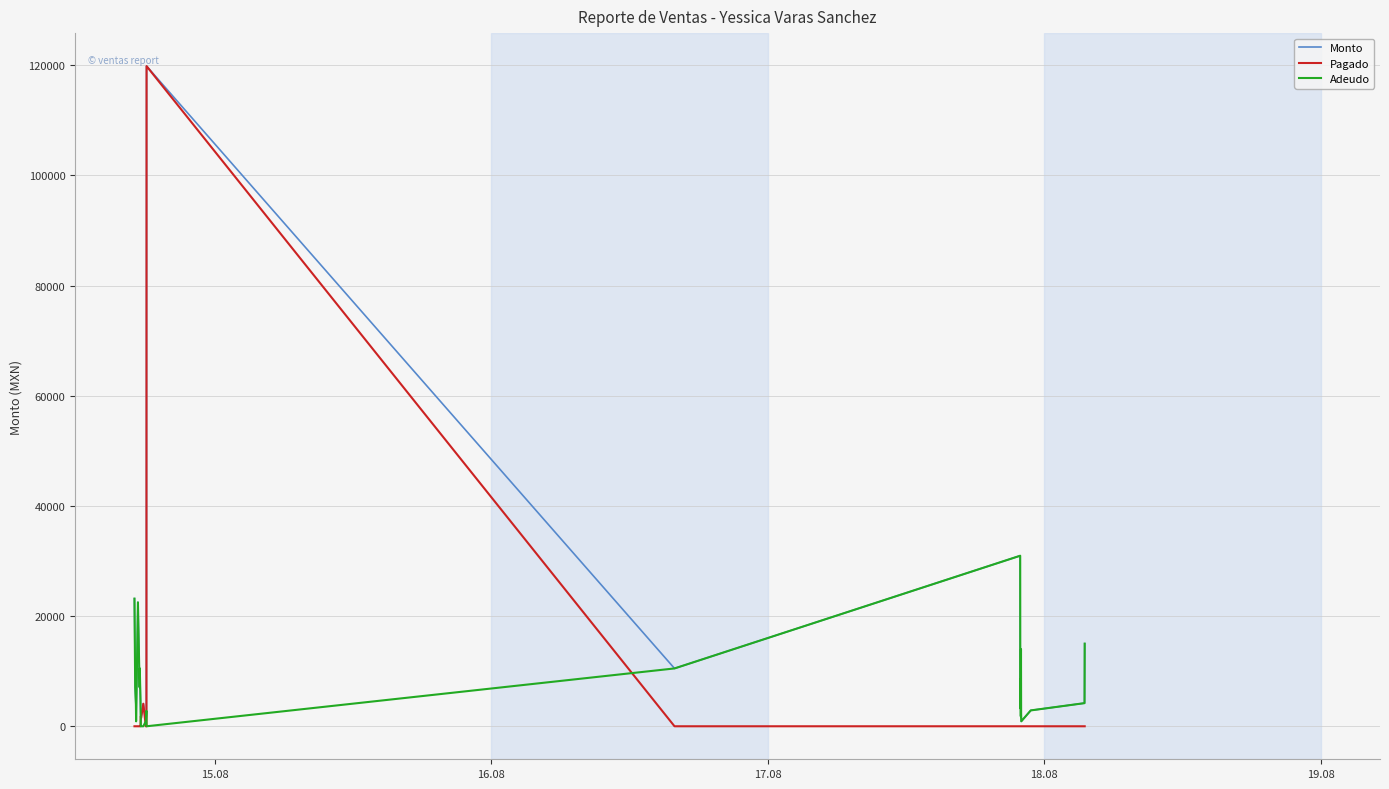

What is the difference between the maximum and minimum values in the Monto series?

118950